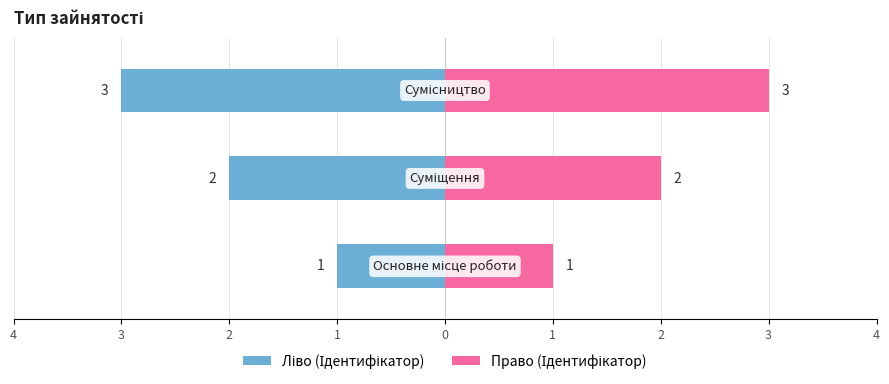

How many groups of bars are there?

3